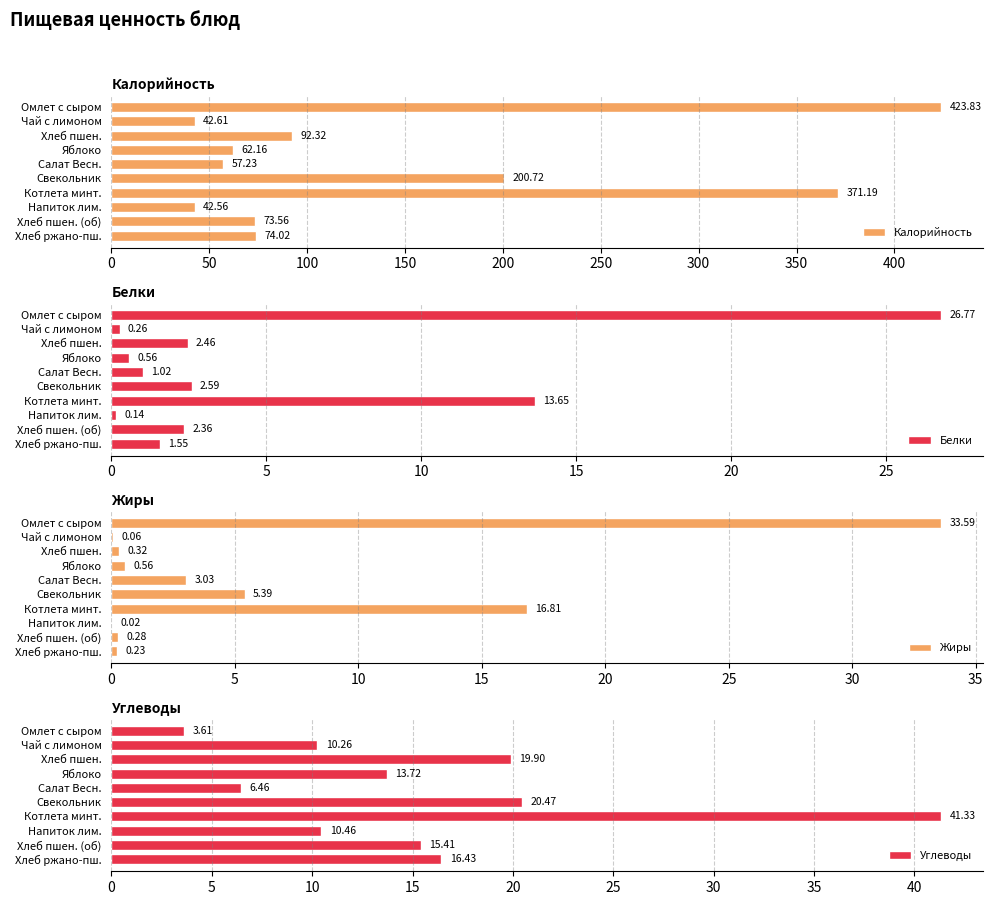

What is the highest value of the Белки series?

26.8